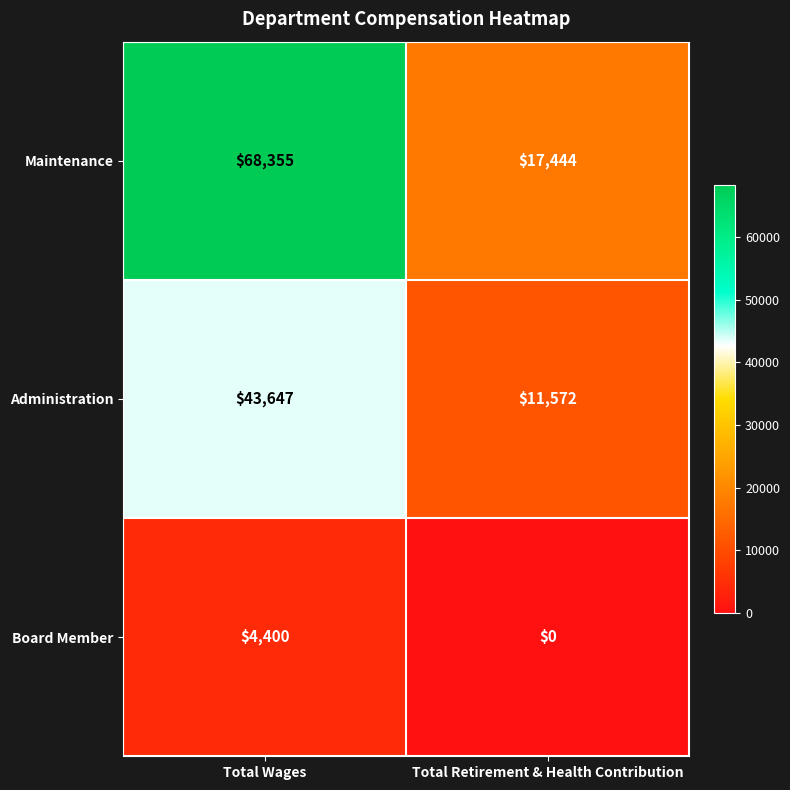

Reading left to right, list all the values displayed in this chart.

Maintenance: Total Wages=68355	Total Retirement & Health Contribution=17444
Administration: Total Wages=43647	Total Retirement & Health Contribution=11572
Board Member: Total Wages=4400	Total Retirement & Health Contribution=0